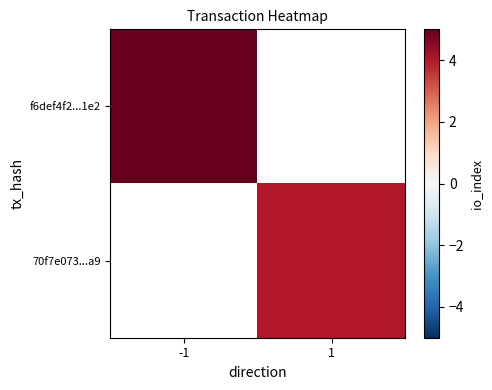

List the series in order of their overall mean, highest first.

f6def4f2...1e2, 70f7e073...a9